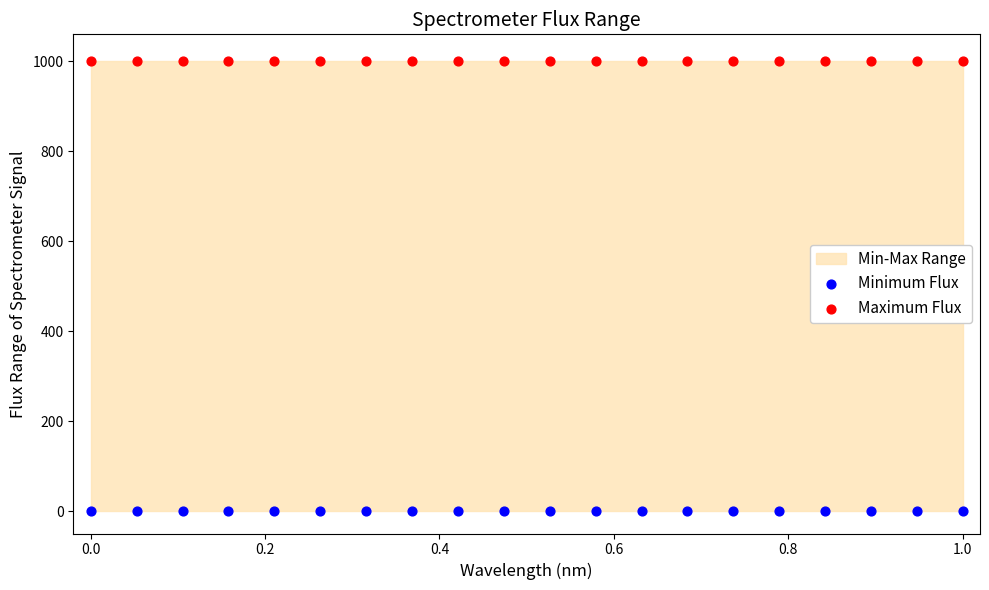

Which series contains the highest Y value?

Maximum Flux